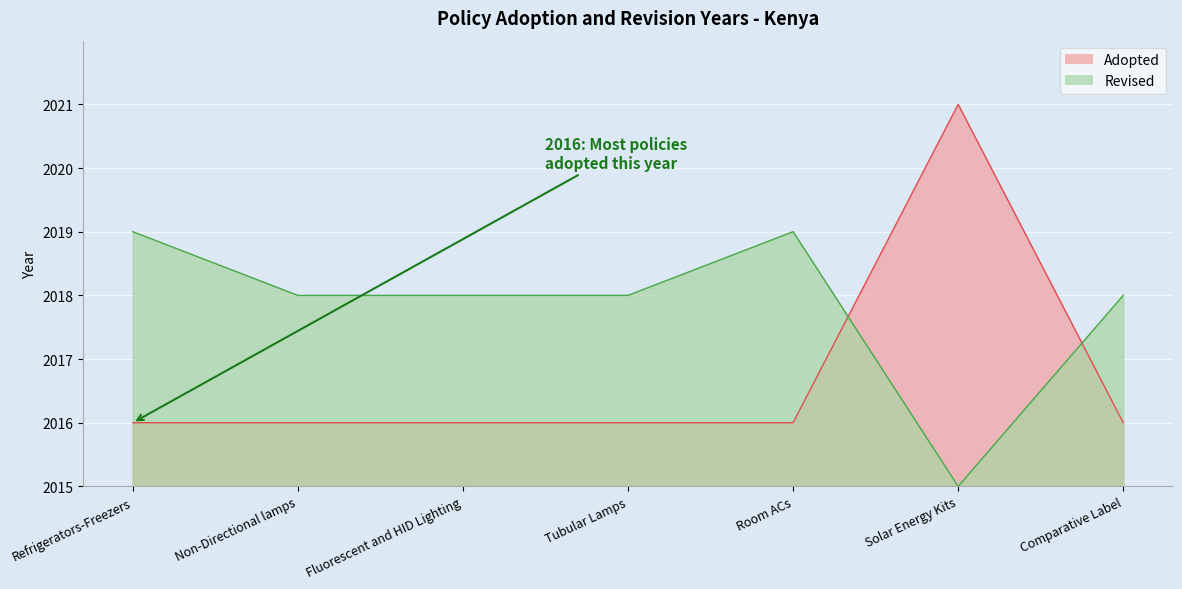

Count the number of values greater than 1.

1